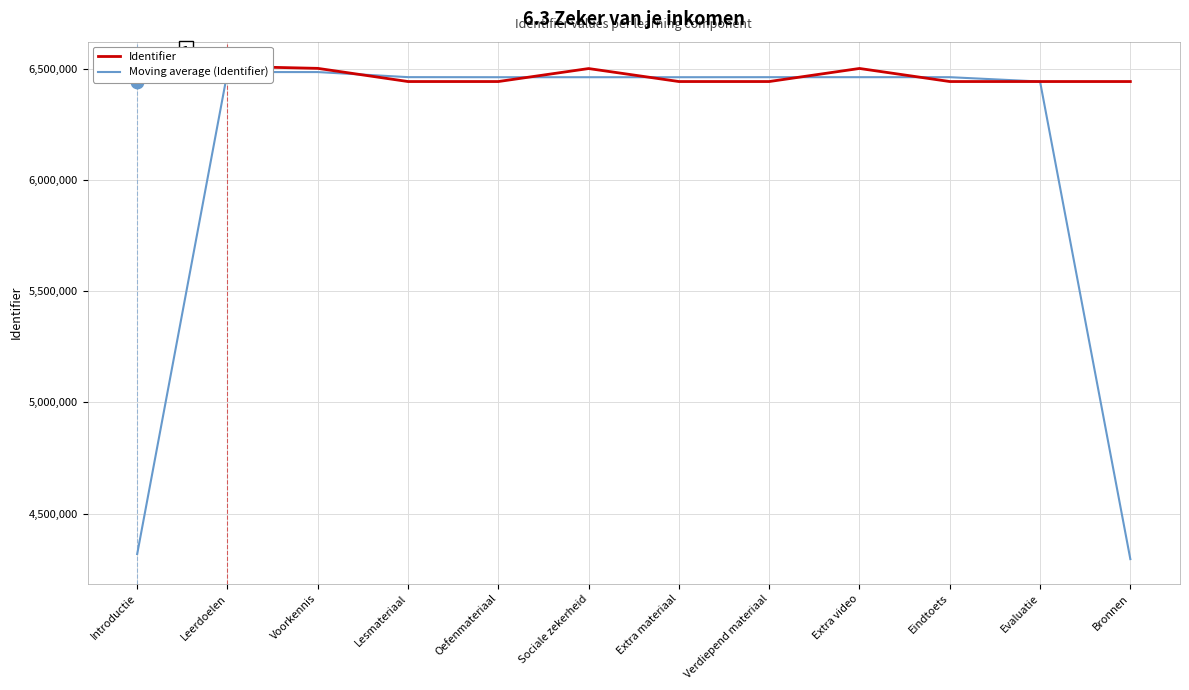

At how many categories does at least one series exceed 5483028?

12